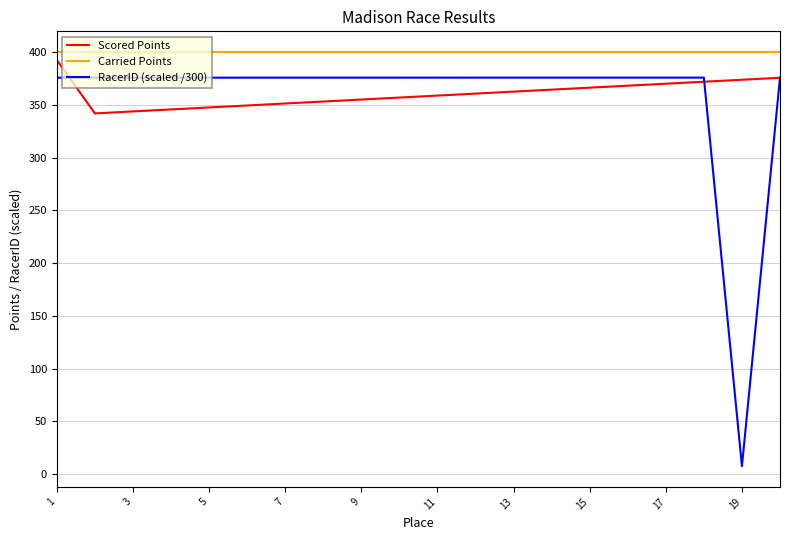

Which series has the largest range (max minus min)?

RacerID (scaled /300)